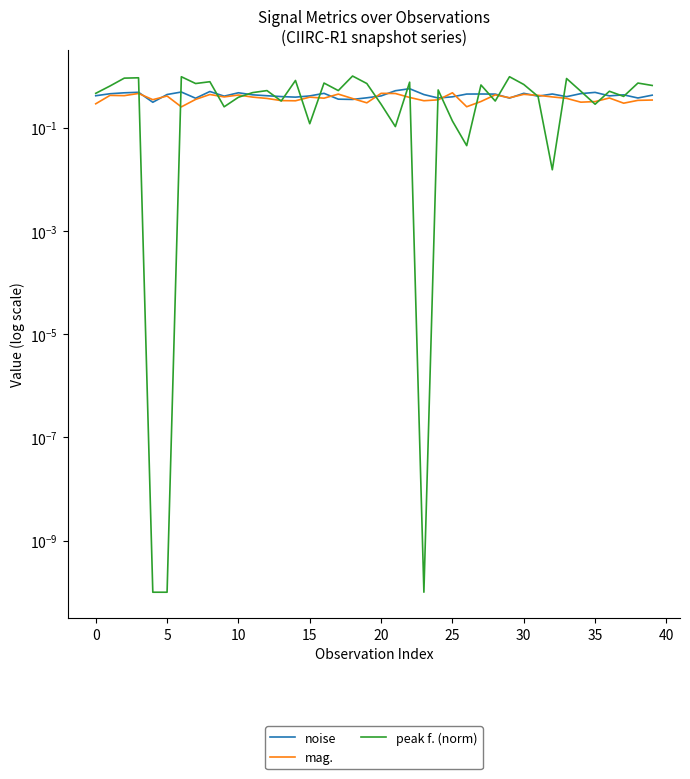

How many interior local peaks does the mag. series have?

12